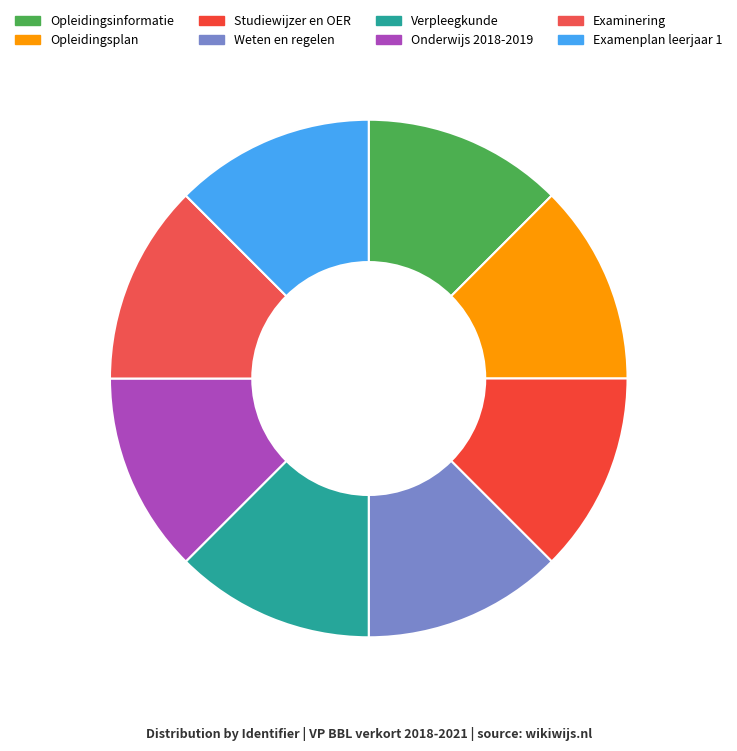

Is there a majority slice in this chart?

No